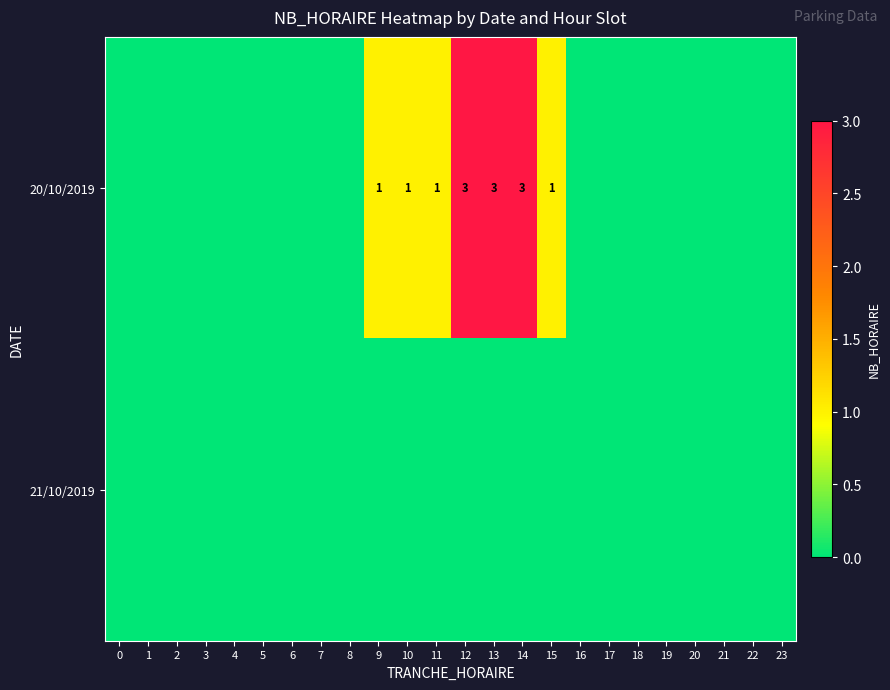

True or false: 20/10/2019 has a value of 1 at 9.

True